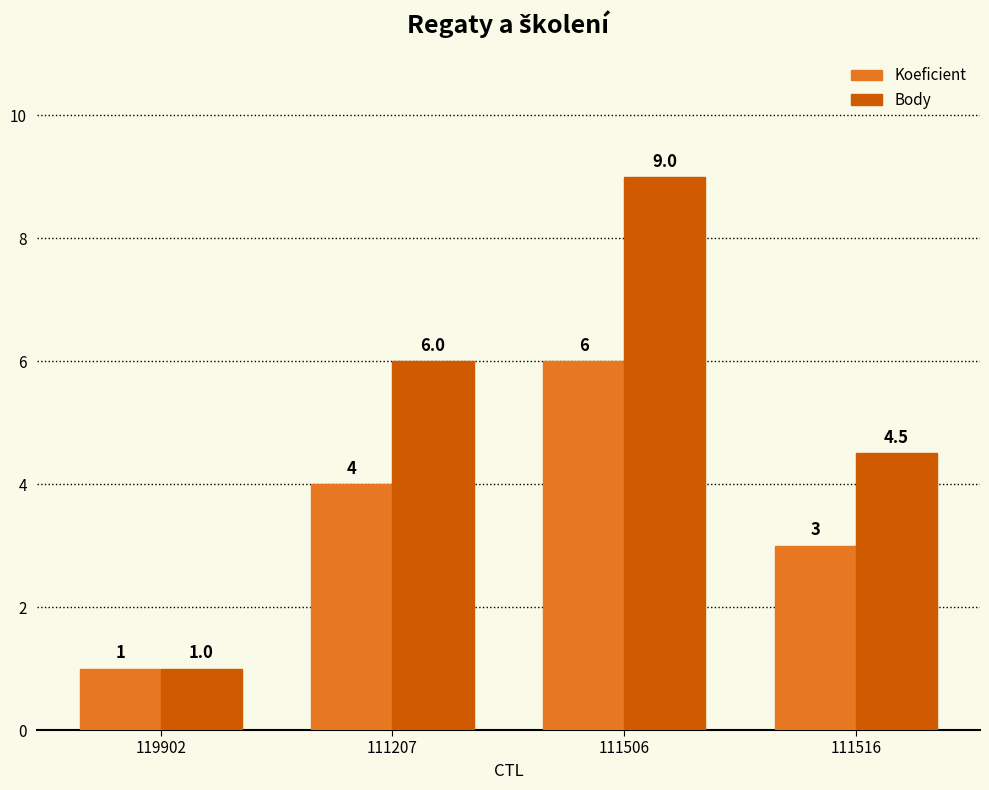

What are all the series names shown in the legend?

Koeficient, Body